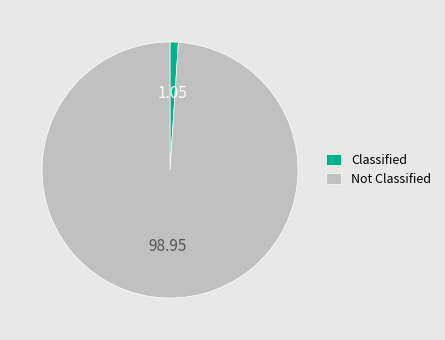

Rank the categories by value from highest to lowest.

Not Classified, Classified